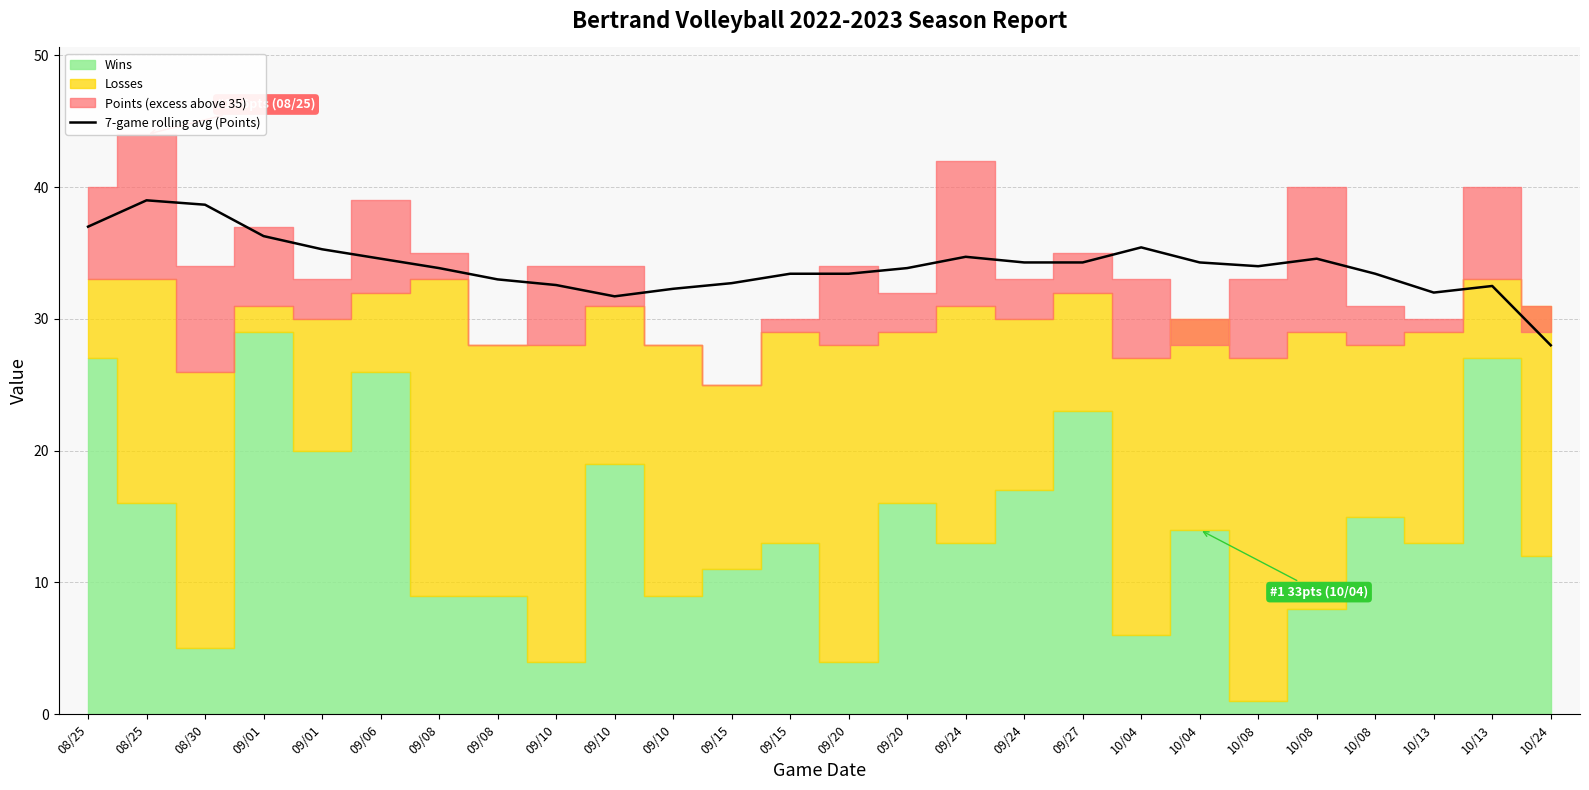

What is the change in value from 08/25 to 09/27?

-2.7